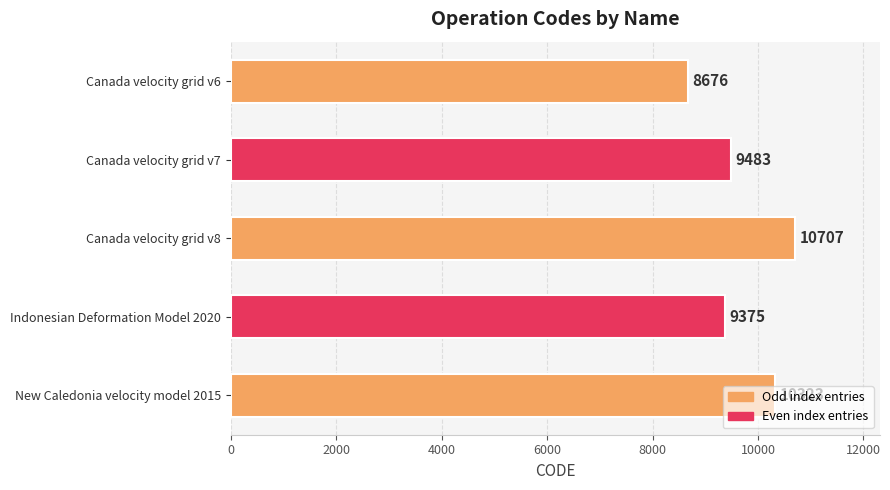

What is the label of the 2nd bar from the top?

Canada velocity grid v7